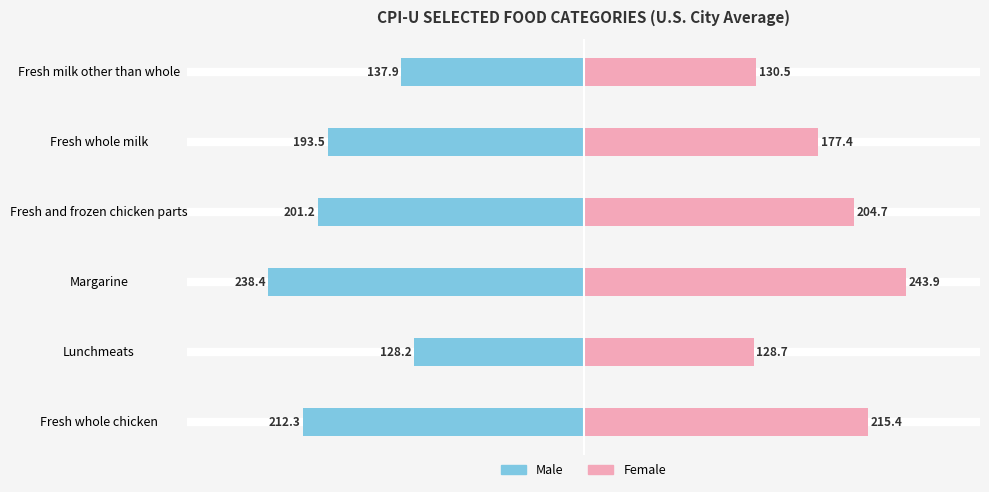

What is the lowest value of the Female series?

128.7